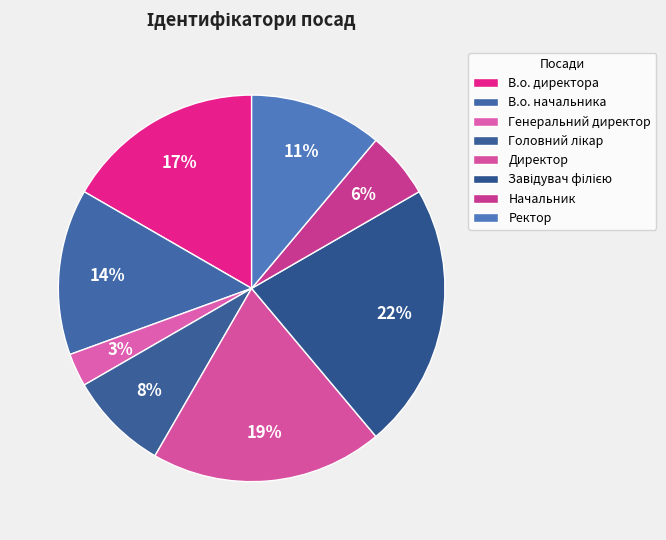

Rank the categories by value from lowest to highest.

Генеральний директор, Начальник, Головний лікар, Ректор, В.о. начальника, В.о. директора, Директор, Завідувач філією